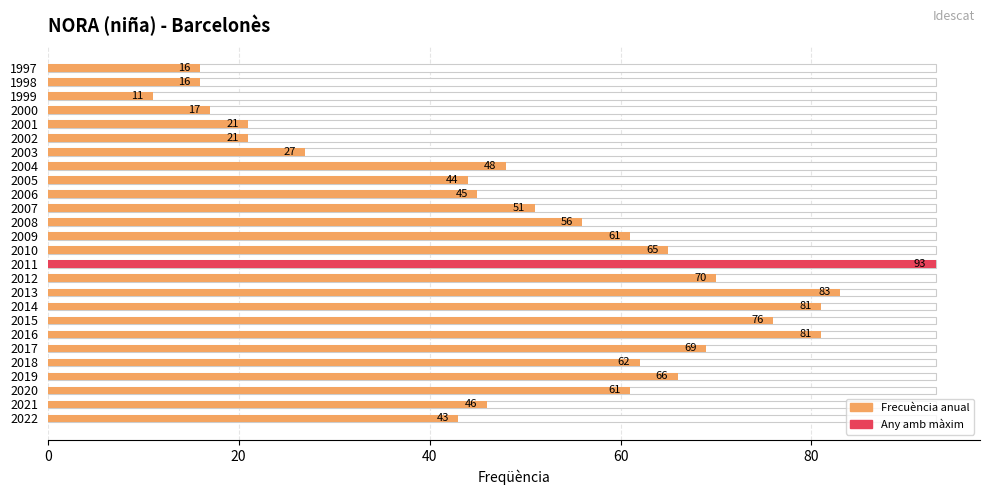

Reading left to right, what are all the values shown in this chart?

43	46	61	66	62	69	81	76	81	83	70	93	65	61	56	51	45	44	48	27	21	21	17	11	16	16